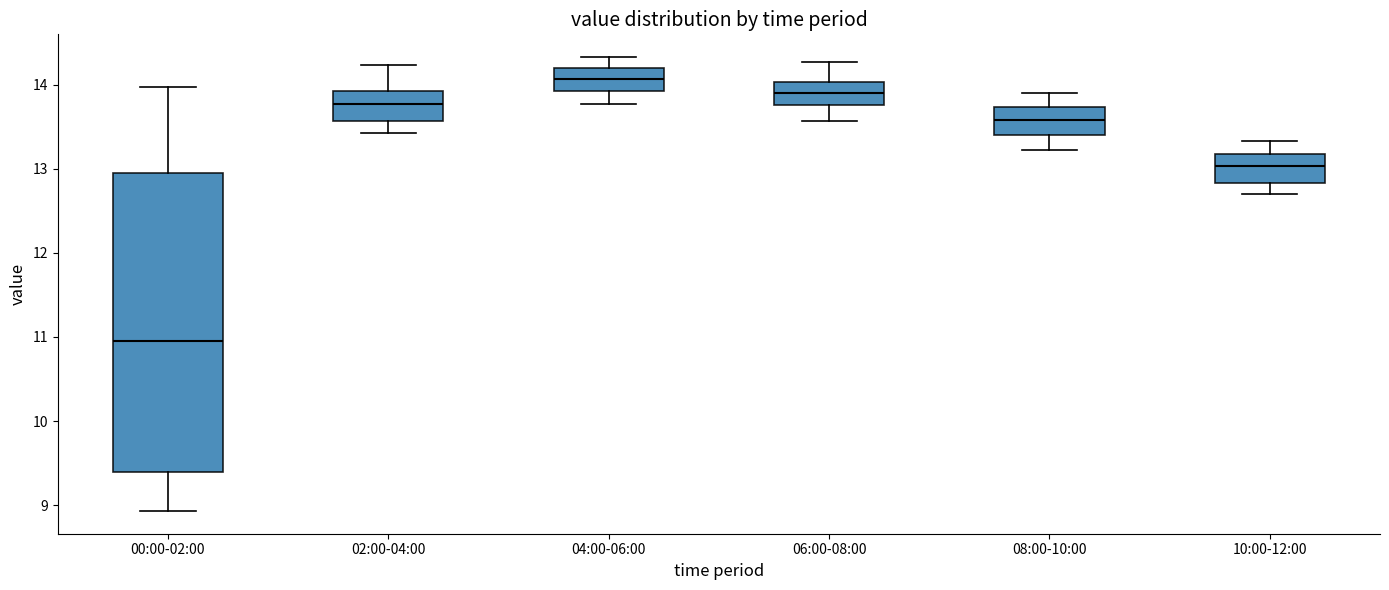

Reading left to right, transcribe this box plot: for each box, give where its median line is, the range the box spans, and where its two whiskers end, as read against the y-axis. The values are not printed on the chart, so give them approximately, as read against the axis.

00:00-02:00: median 11.0, box 9.4 to 13.0, whiskers 8.9 to 14.0
02:00-04:00: median 13.8, box 13.6 to 13.9, whiskers 13.4 to 14.2
04:00-06:00: median 14.1, box 13.9 to 14.2, whiskers 13.8 to 14.3
06:00-08:00: median 13.9, box 13.8 to 14.0, whiskers 13.6 to 14.3
08:00-10:00: median 13.6, box 13.4 to 13.7, whiskers 13.2 to 13.9
10:00-12:00: median 13.0, box 12.8 to 13.2, whiskers 12.7 to 13.3